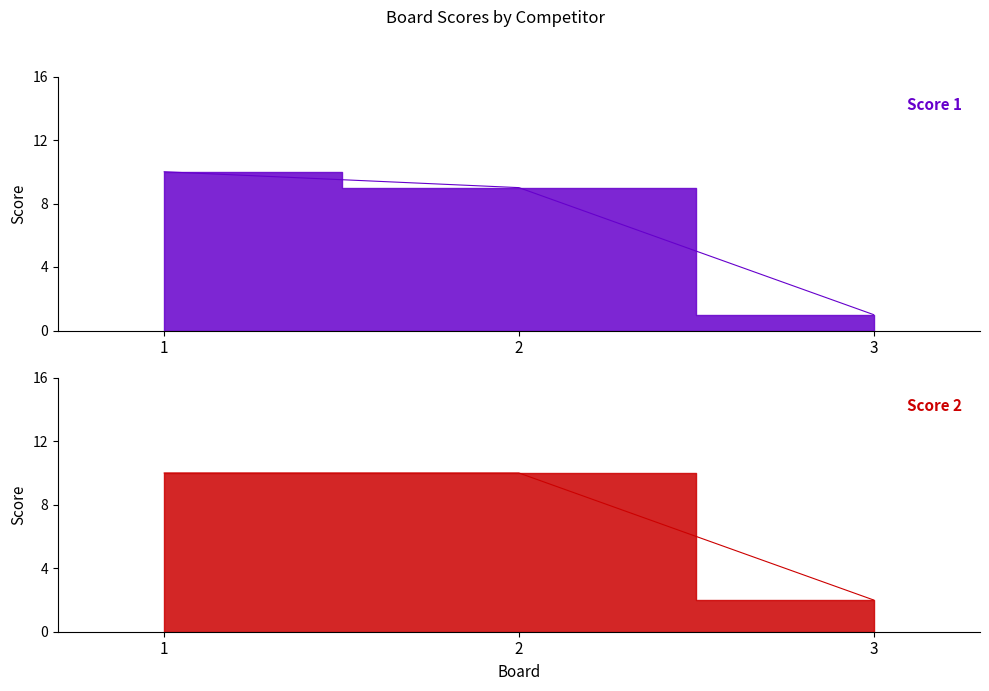

What is the value of the Score 1 point at the 2nd from the left?

9